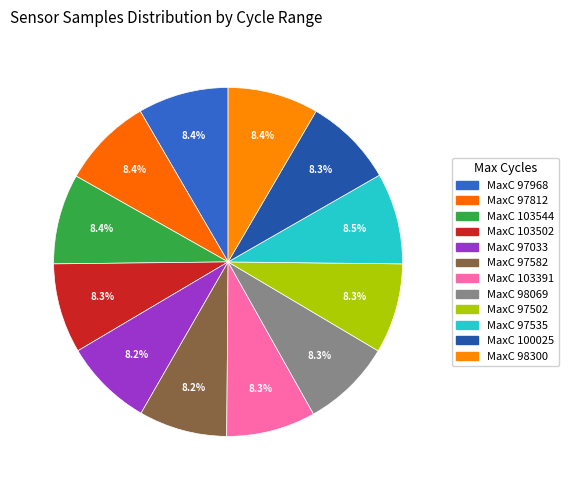

Is there any slice that represents more than half of the pie?

No